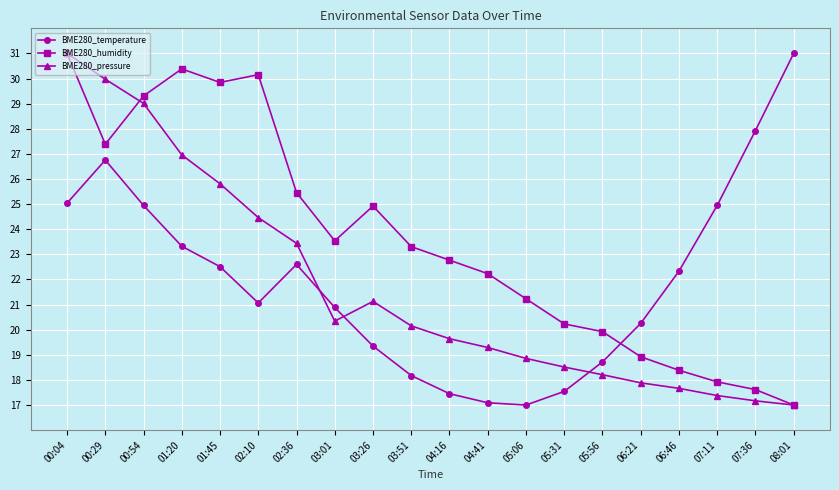

At which category is the sum across all series the highest?

00:04